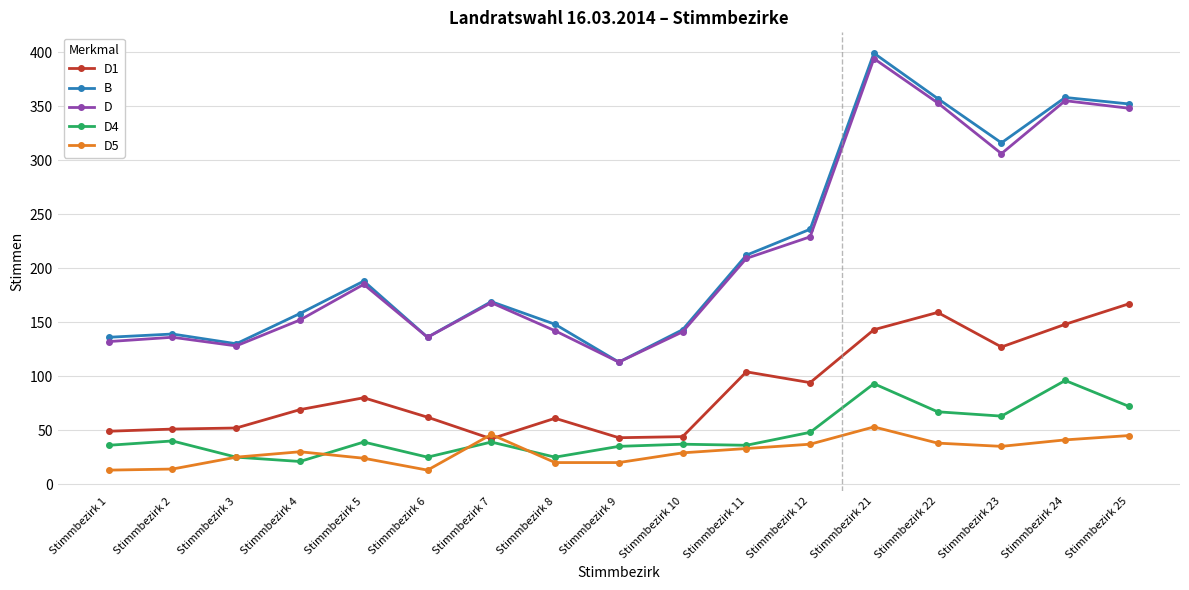

Is it true that D1 equals 61 at Stimmbezirk 8?

True